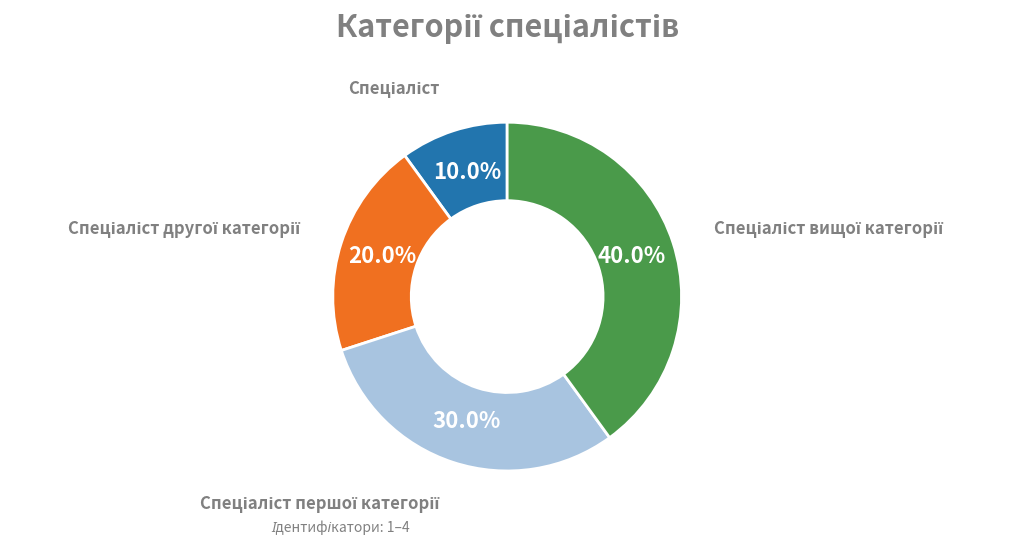

Is there any slice that represents more than half of the pie?

No